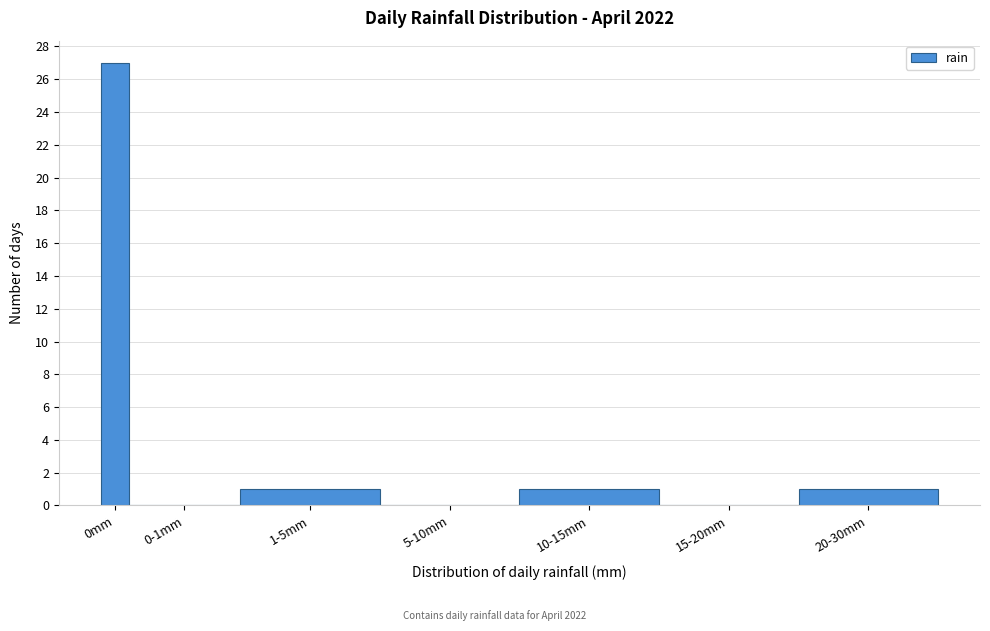

Reading left to right, list all the values displayed in this chart.

0mm=27	0-1mm=0	1-5mm=1	5-10mm=0	10-15mm=1	15-20mm=0	20-30mm=1